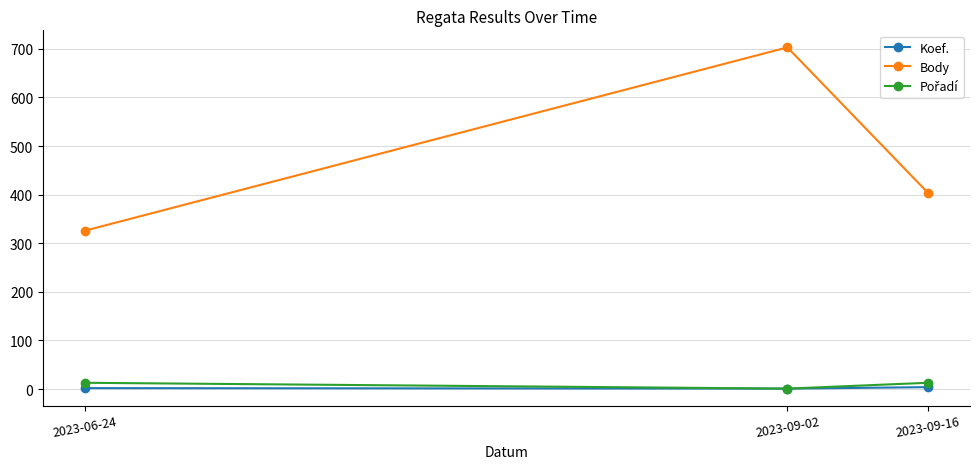

Which series has the largest range (max minus min)?

Body